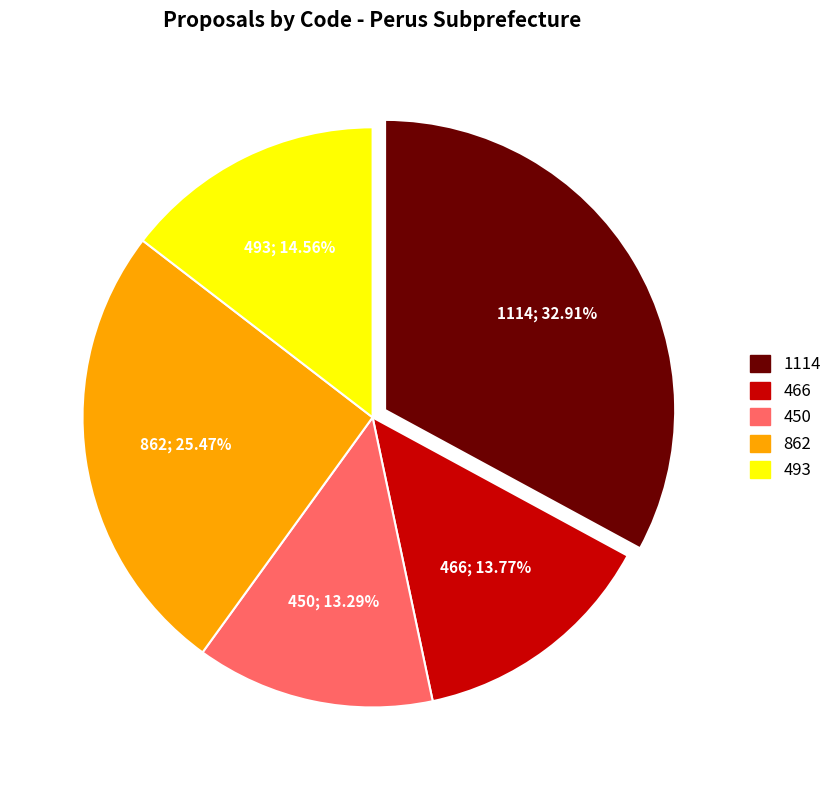

How many segments does this pie chart have?

5